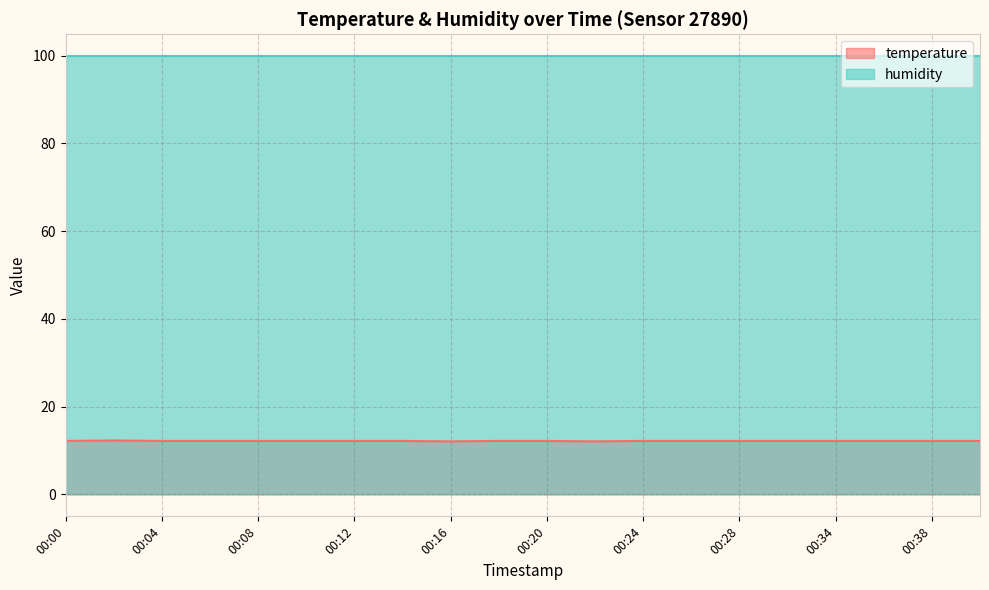

What is the ratio of the value at 00:24 to the value at 00:22?

1.0